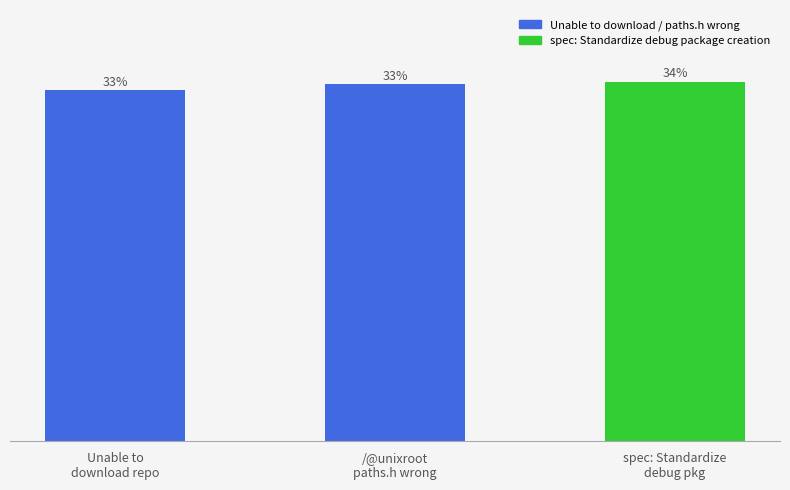

Rank the categories by value from highest to lowest.

spec: Standardize
debug pkg, /@unixroot
paths.h wrong, Unable to
download repo